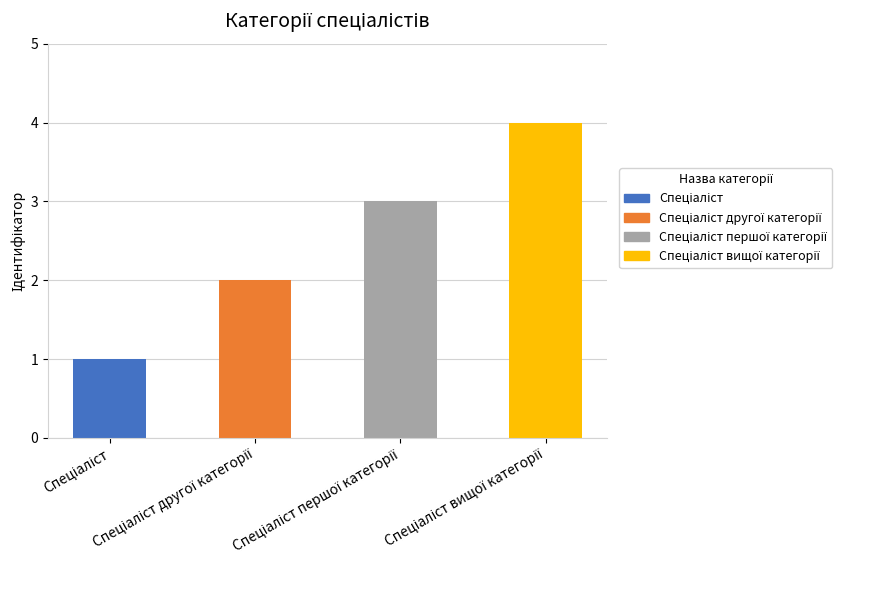

What is the difference between the maximum and minimum values?

3